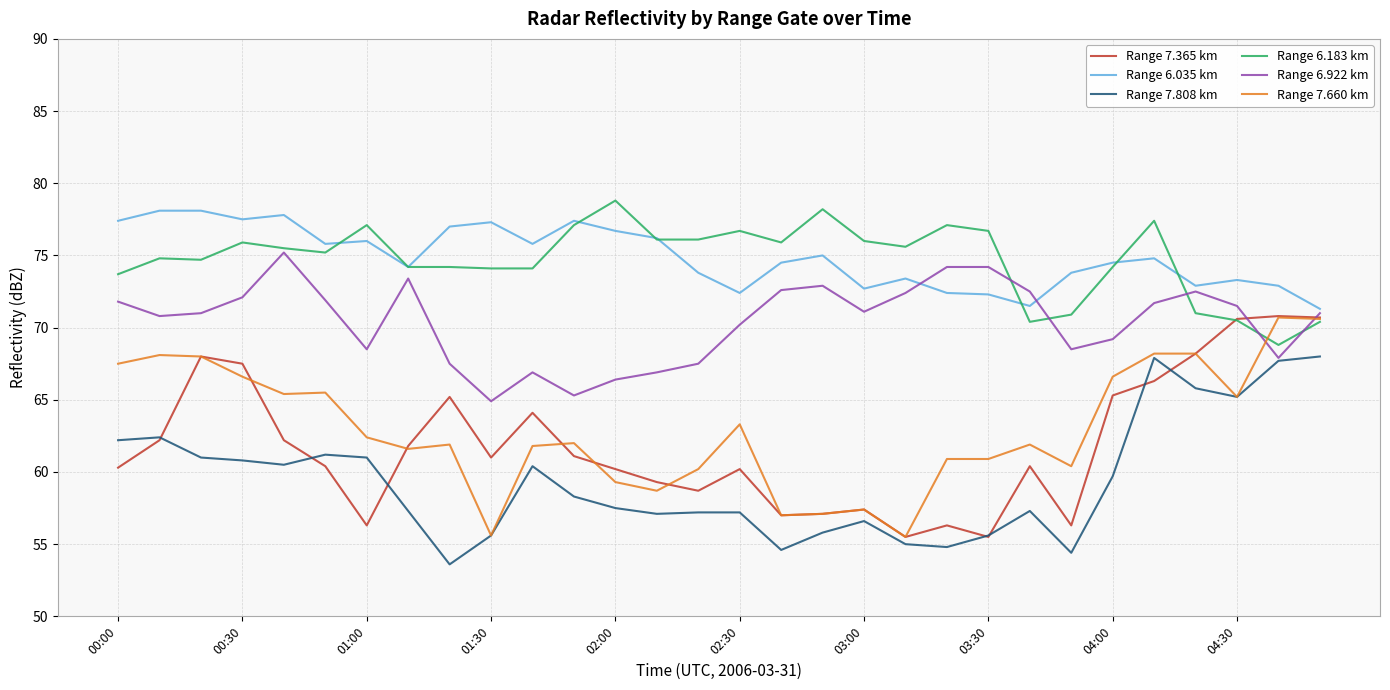

What is the maximum value for Range 6.035 km?

78.1